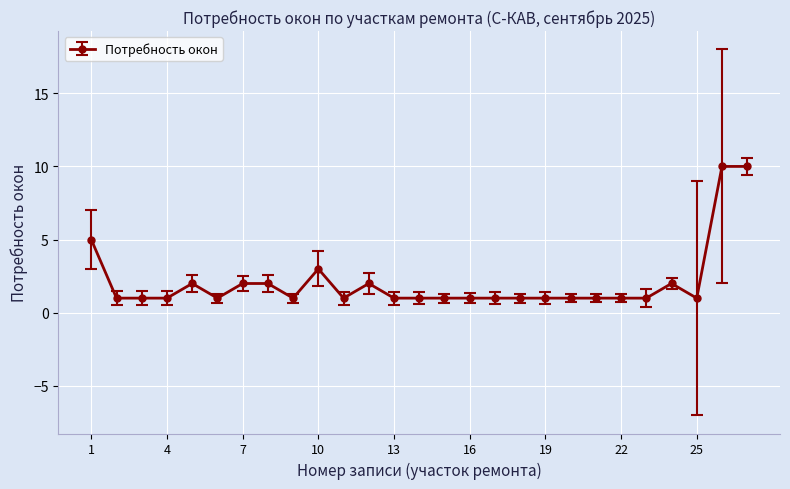

Count the number of categories in the chart.

27